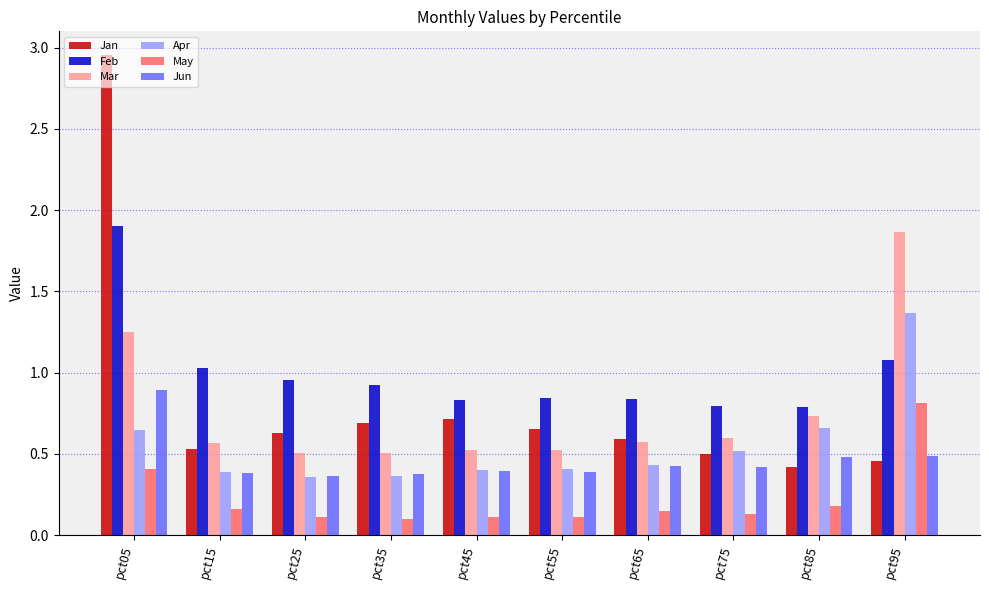

Does the chart contain any negative values?

No